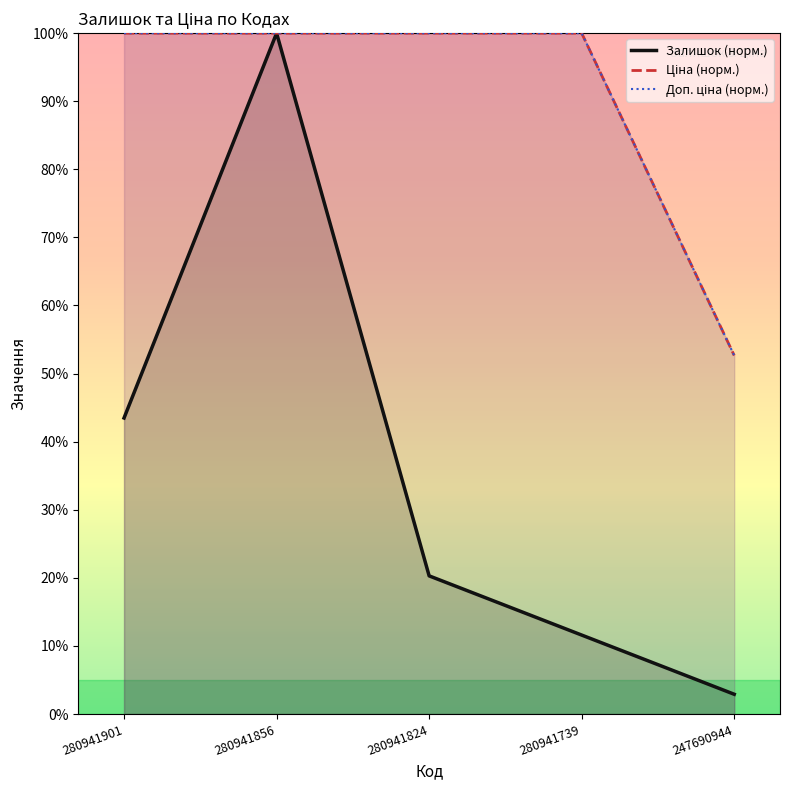

Rank the series at 280941856 from lowest to highest value.

Залишок, Ціна, Доп. ціна